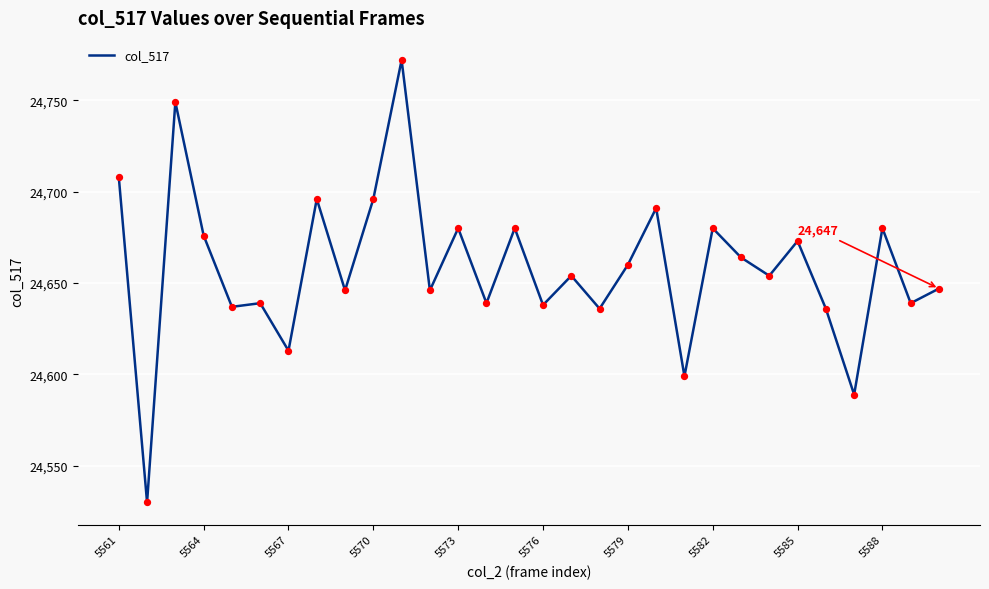

What is the greatest value displayed?

24772